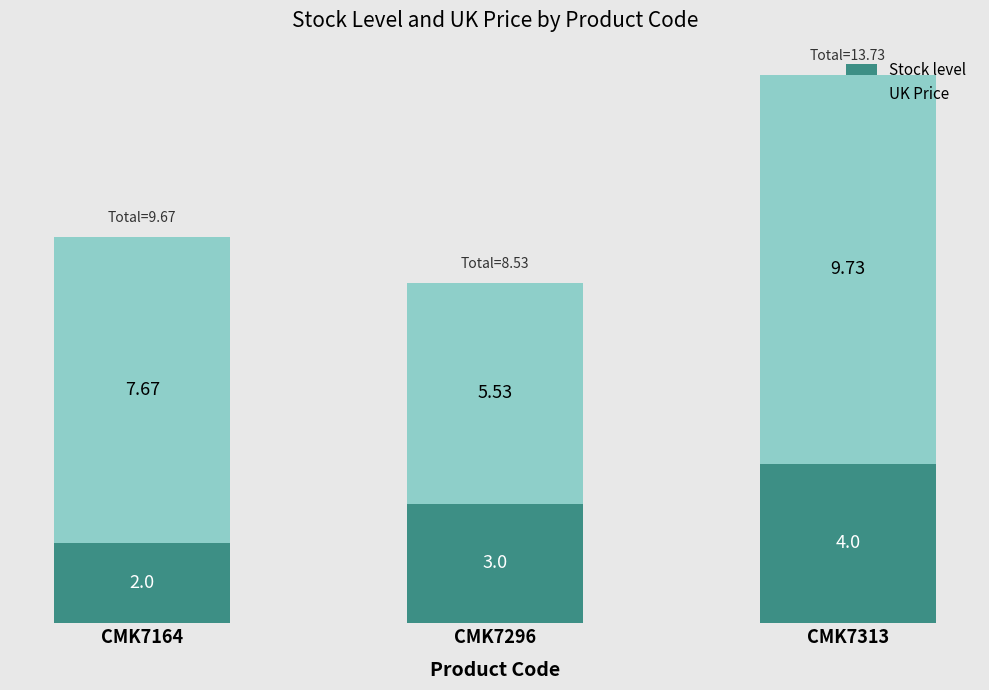

What is the total value across all series at CMK7164?

9.7